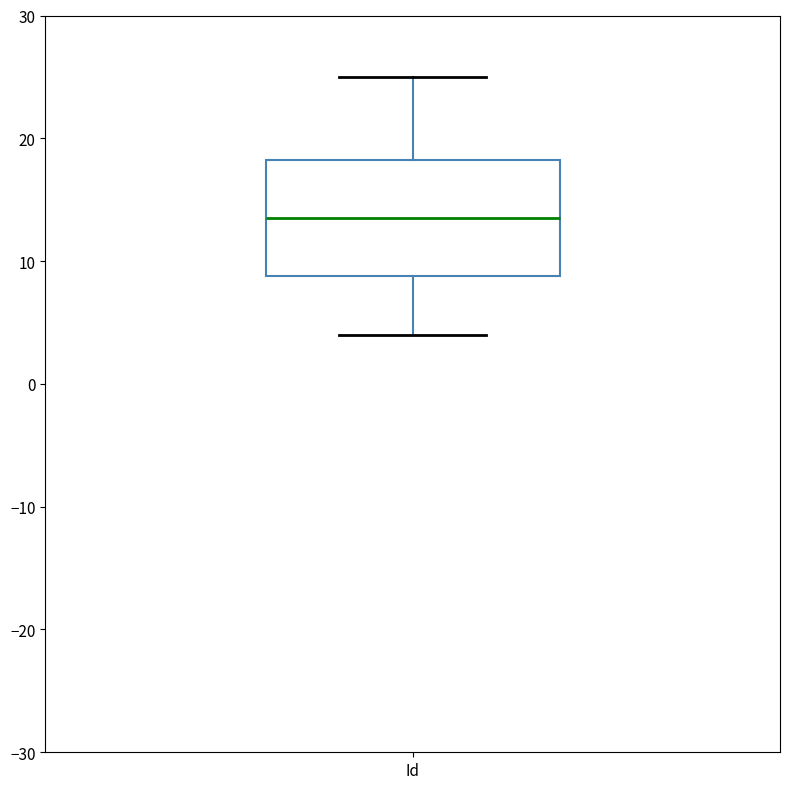

Where does the median line of the box for Id sit on the y-axis? The values are not printed on the chart, so give them approximately, as read against the axis.

14